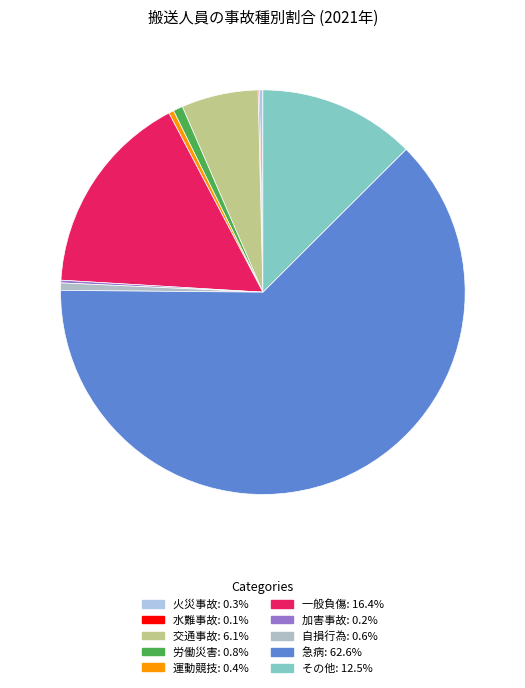

How much of the chart is everything except 火災事故?

99.7%